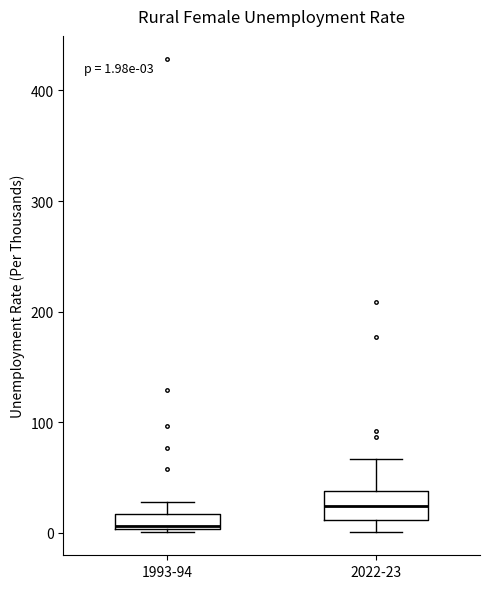

Which box's median line is the lowest?

1993-94